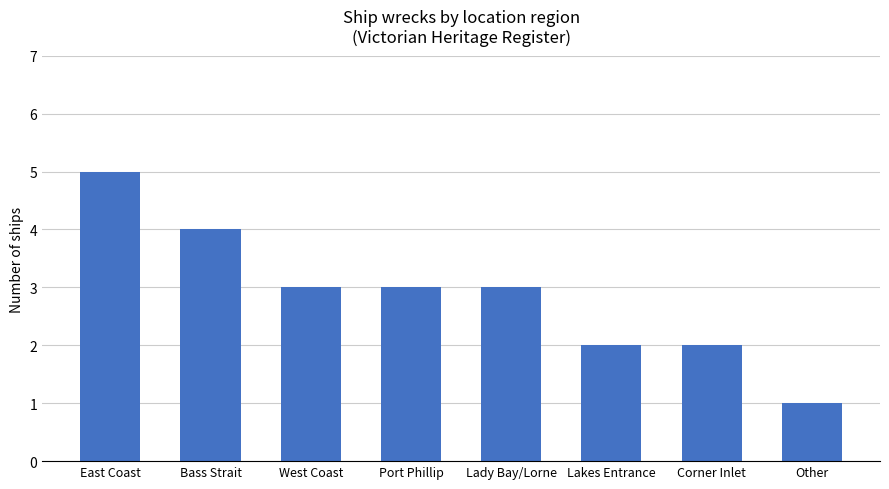

Reading left to right, list all the values displayed in this chart.

East Coast=5	Bass Strait=4	West Coast=3	Port Phillip=3	Lady Bay/Lorne=3	Lakes Entrance=2	Corner Inlet=2	Other=1